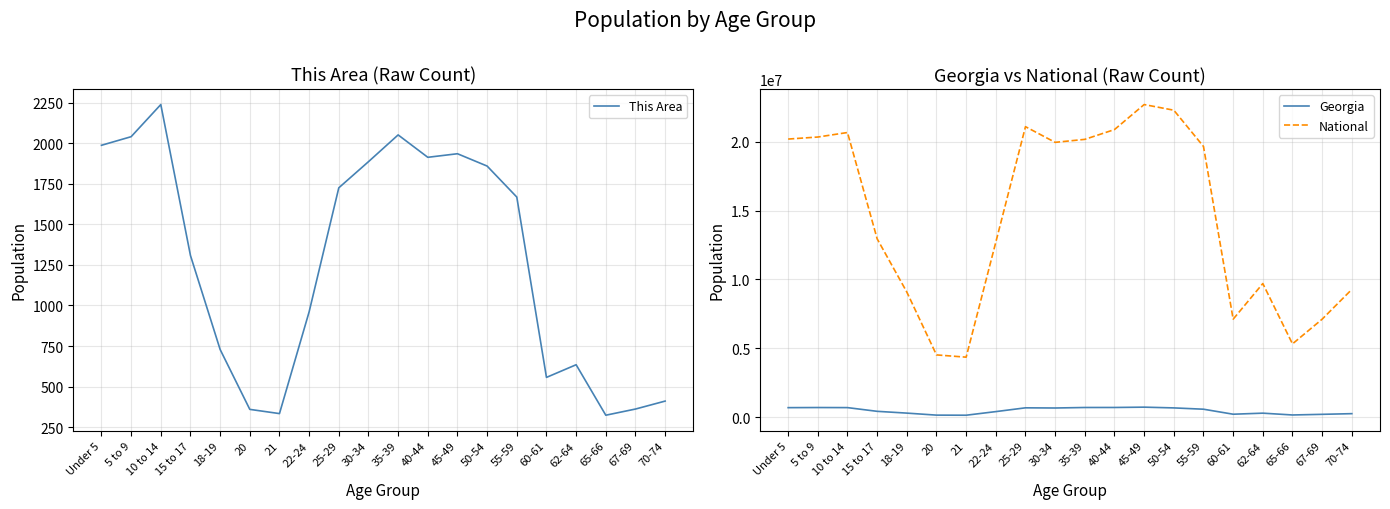

True or false: National has a value of 15044903 at 18-19.

False